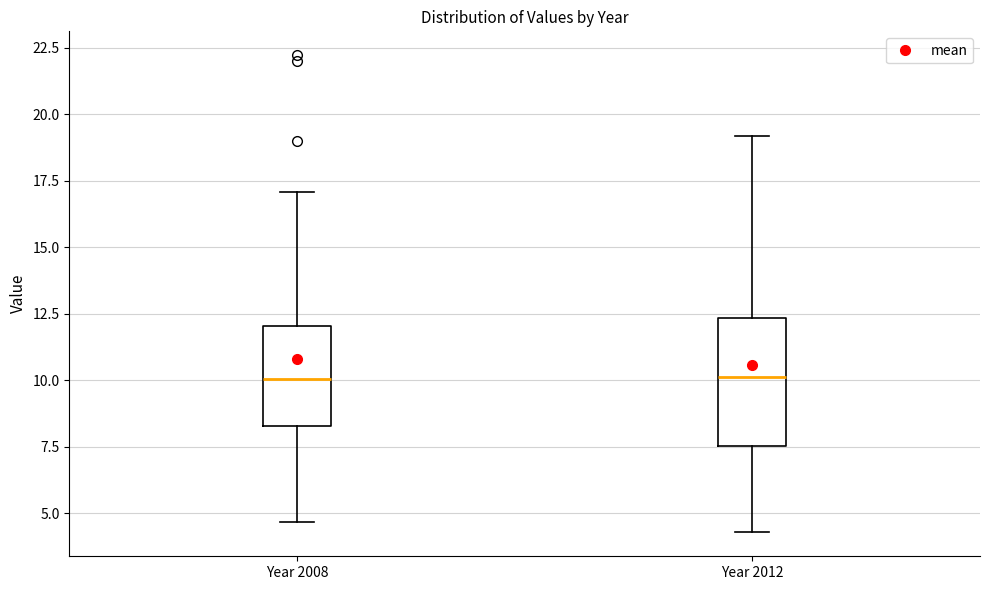

Which box is the tallest, from its lower edge to its upper edge?

Year 2012